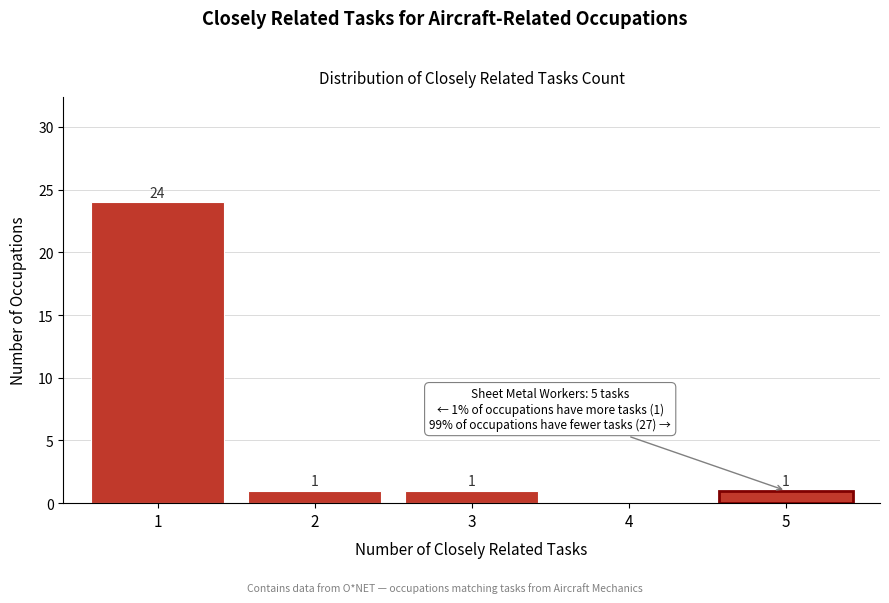

Reading left to right, transcribe all the data shown in this chart.

1=24	2=1	3=1	4=0	5=1